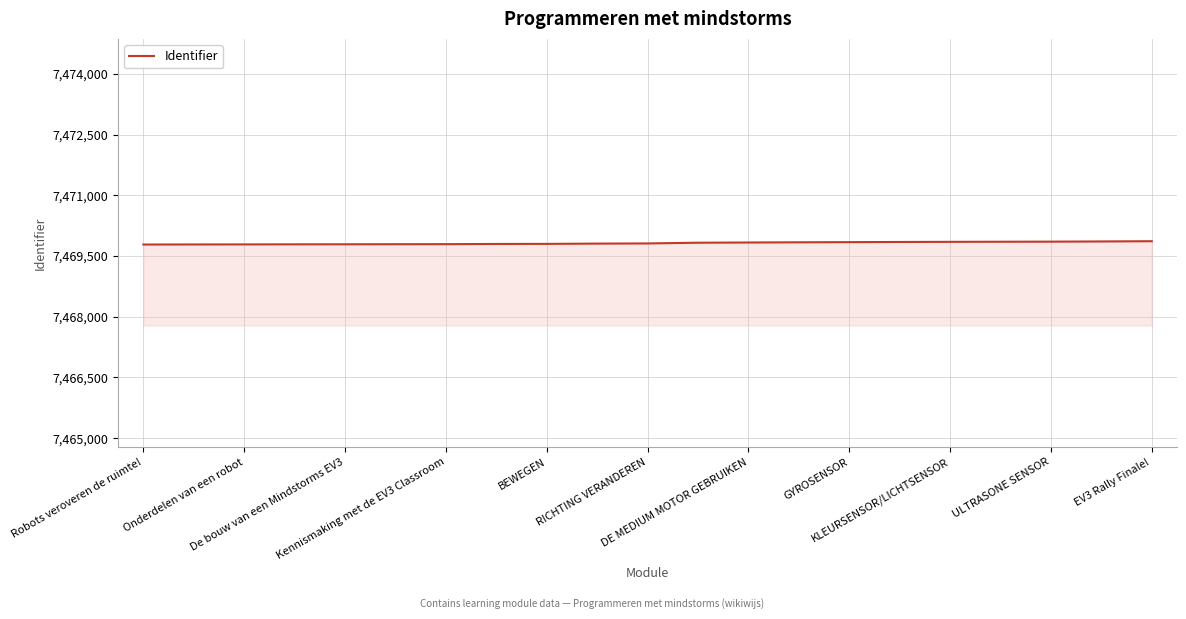

What is the minimum value shown in the chart?

7469783